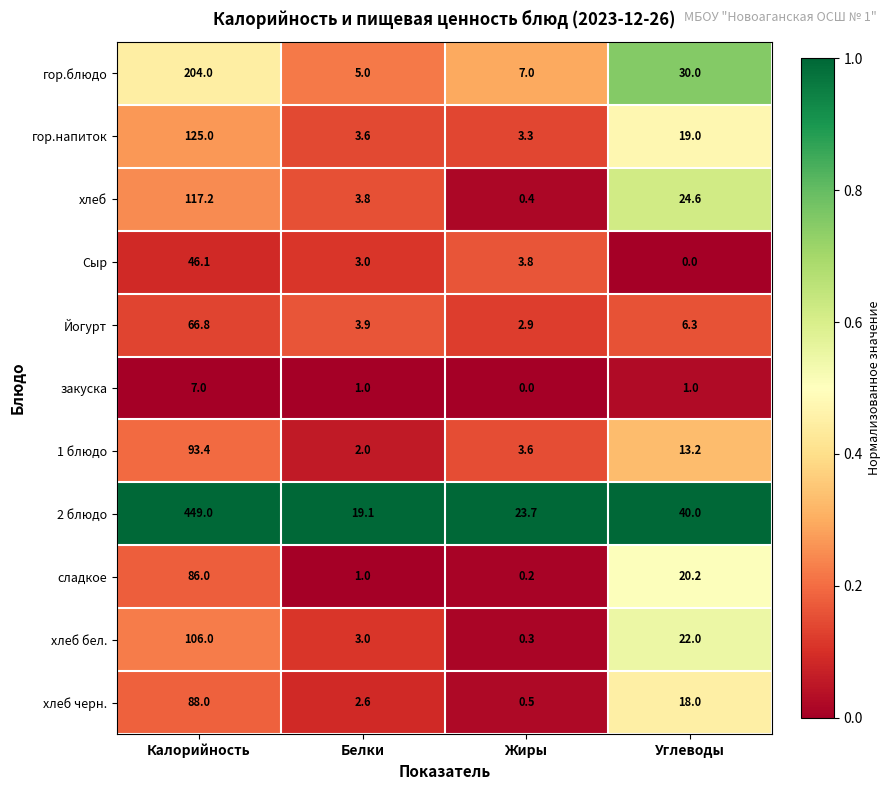

Is it true that 1 блюдо equals 21.5 at Калорийность?

False